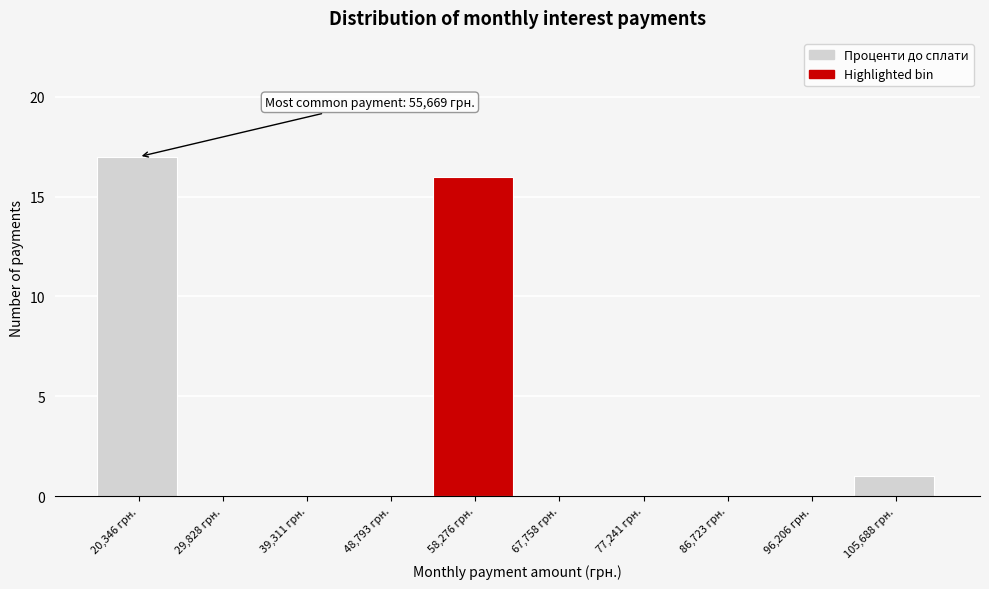

Over which range of the x-axis is the bar tallest?

16000 to 25000